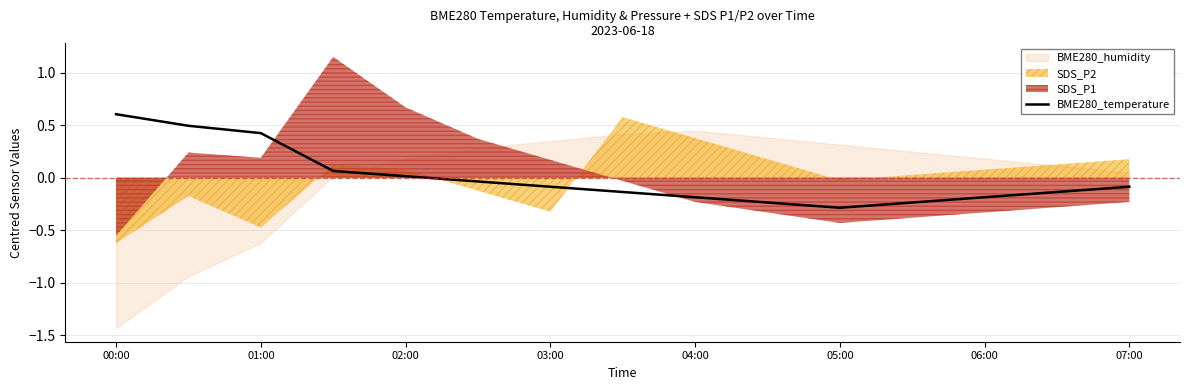

The value of BME280_temperature at 06:00 is -0.1. True or false?

False